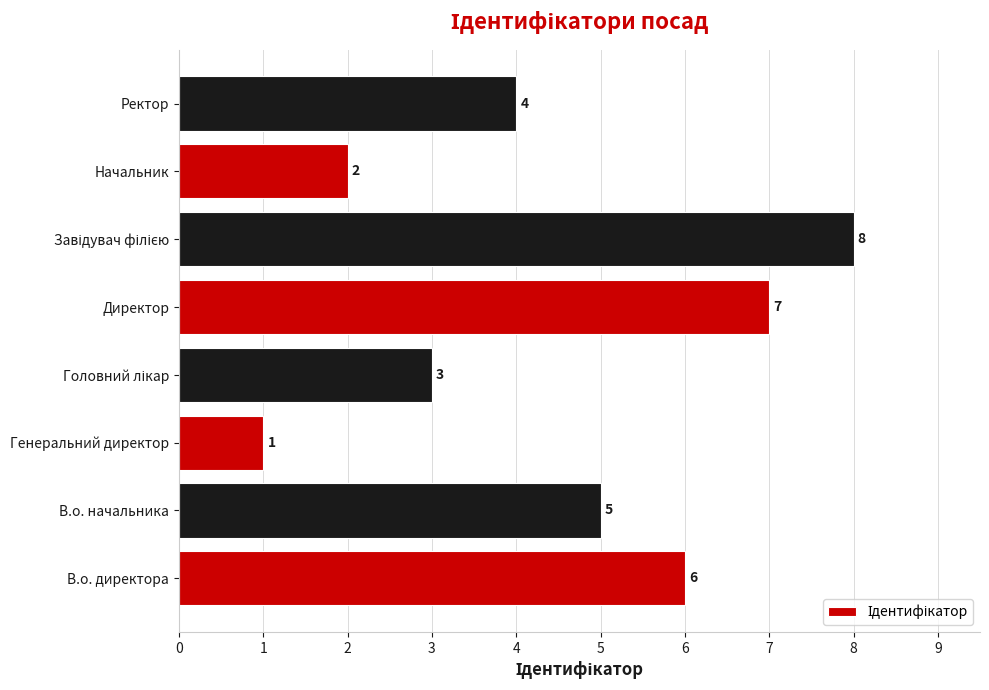

At which label is the value closest to 4?

Ректор